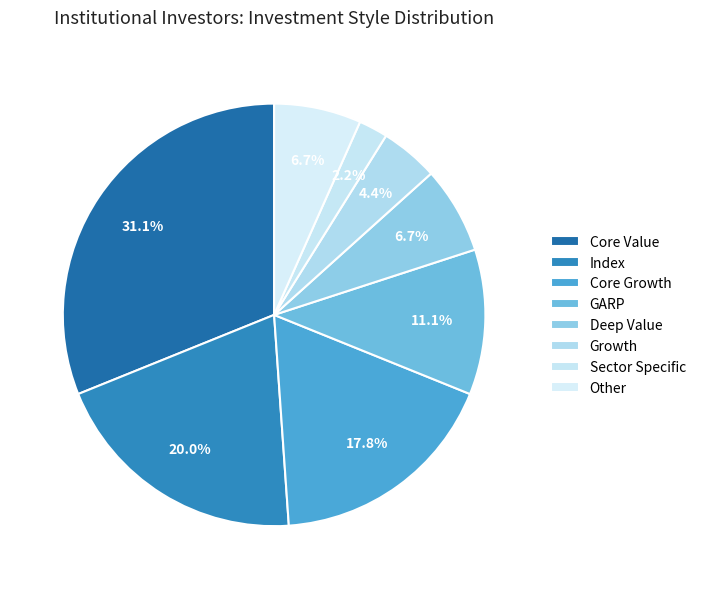

How many slices are in this pie chart?

8